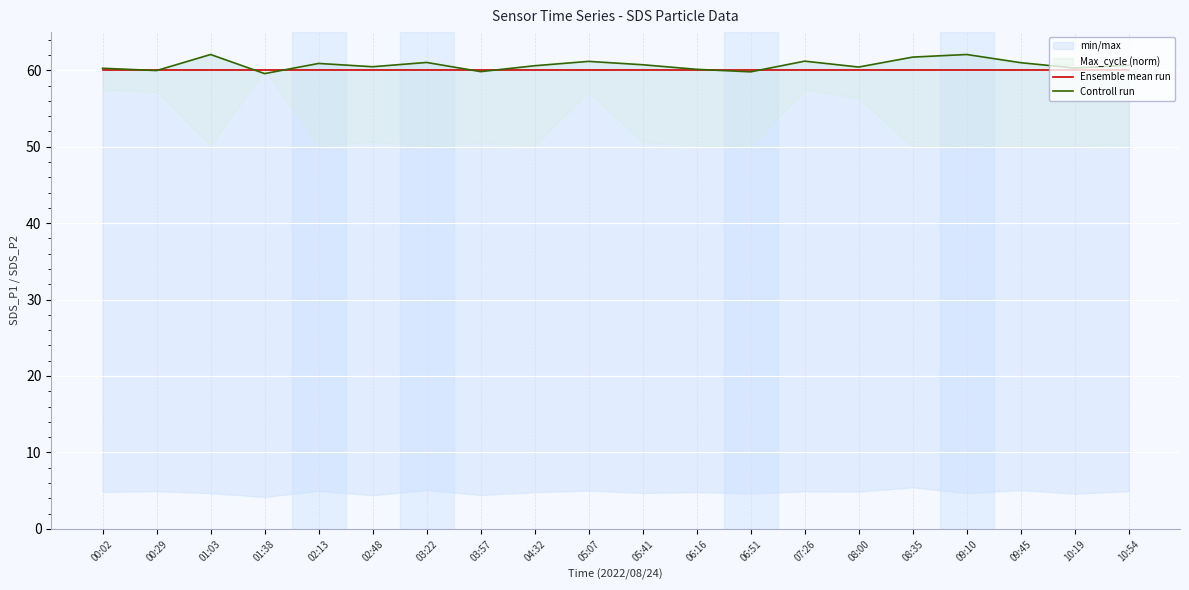

Does the chart display data point markers on the line(s)?

No